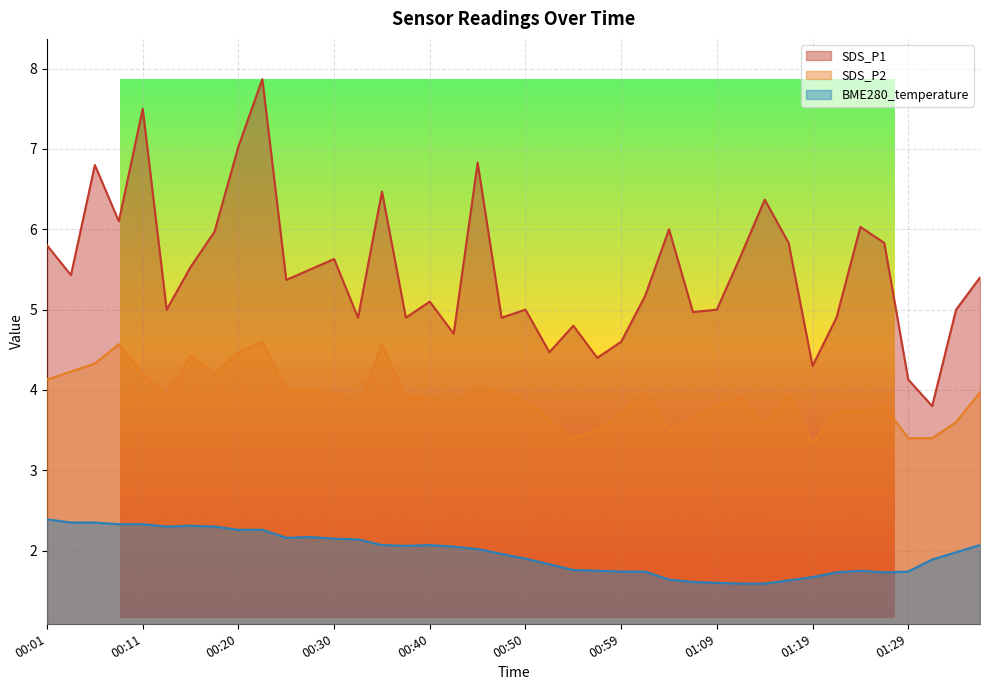

Which series has the widest spread of values?

SDS_P1